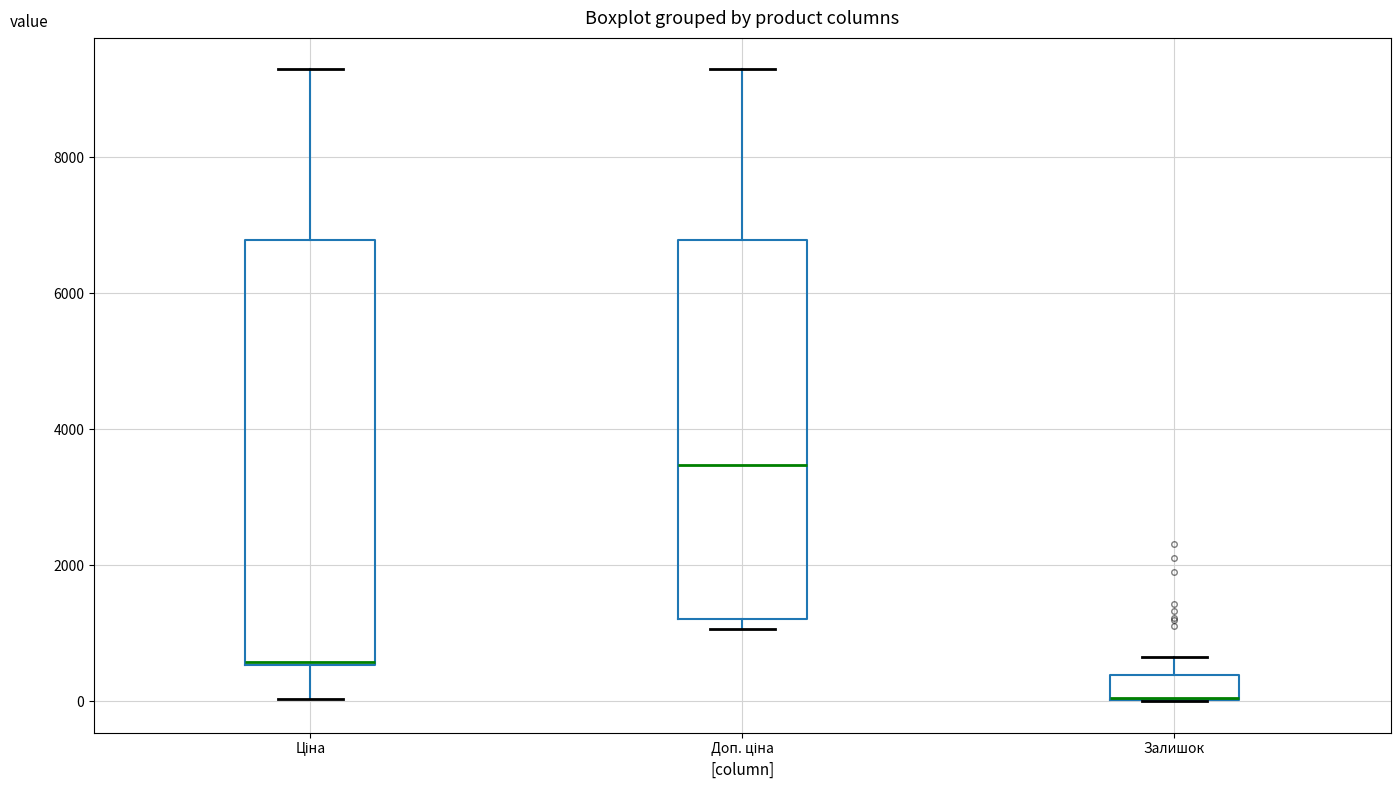

Reading left to right, read every box against the y-axis: the position of its median line, the range the box covers, and the ends of its whiskers. The values are not printed on the chart, so give them approximately, as read against the axis.

Ціна: median 600, box 600 to 6800, whiskers 0 to 9200
Доп. ціна: median 3400, box 1200 to 6800, whiskers 1000 to 9200
Залишок: median 0 (drawn on the box's lower edge), box 0 to 400, whiskers 0 to 600